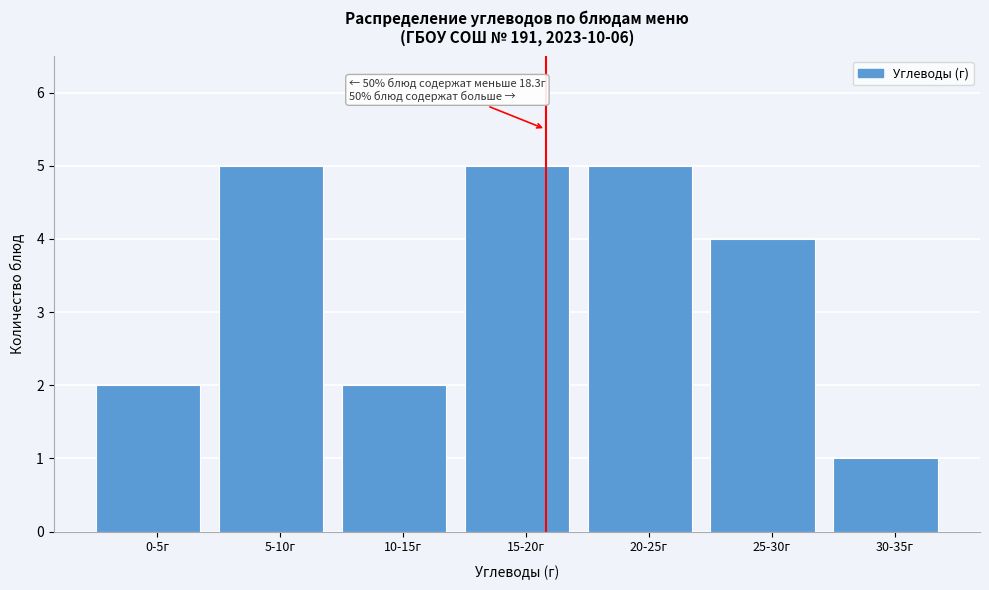

Reading right to left, what are all the values shown in this chart?

30-35г=1	25-30г=4	20-25г=5	15-20г=5	10-15г=2	5-10г=5	0-5г=2